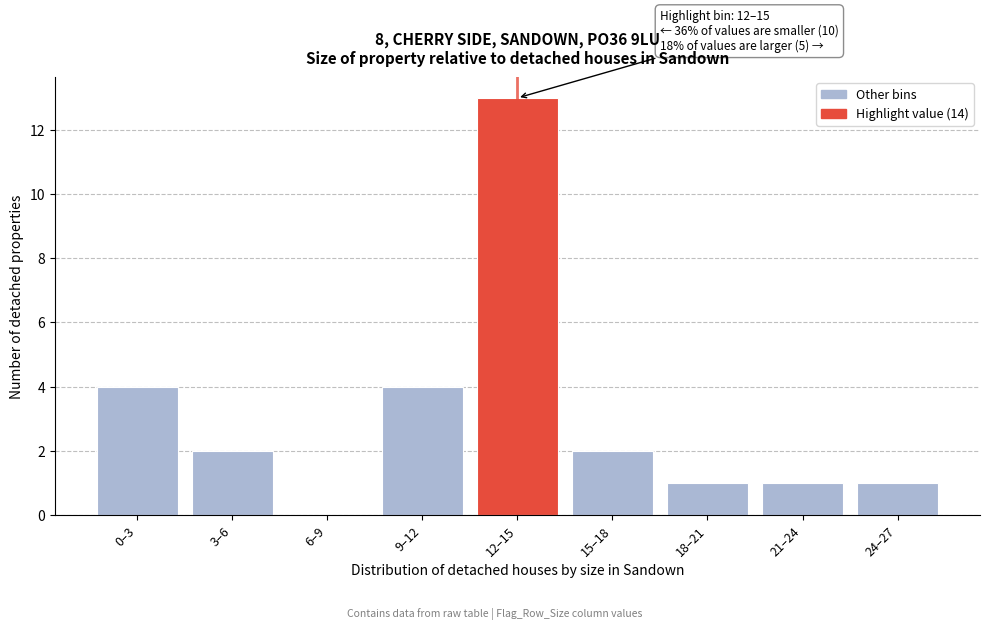

Reading right to left, extract all data points from this chart.

24–27=1	21–24=1	18–21=1	15–18=2	12–15=13	9–12=4	6–9=0	3–6=2	0–3=4